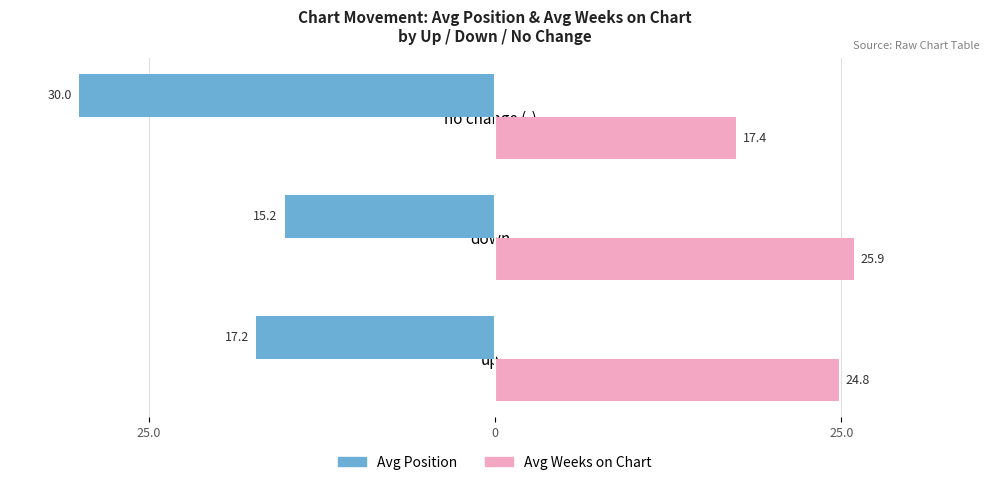

What are all the series names shown in the legend?

Avg Position, Avg Weeks on Chart